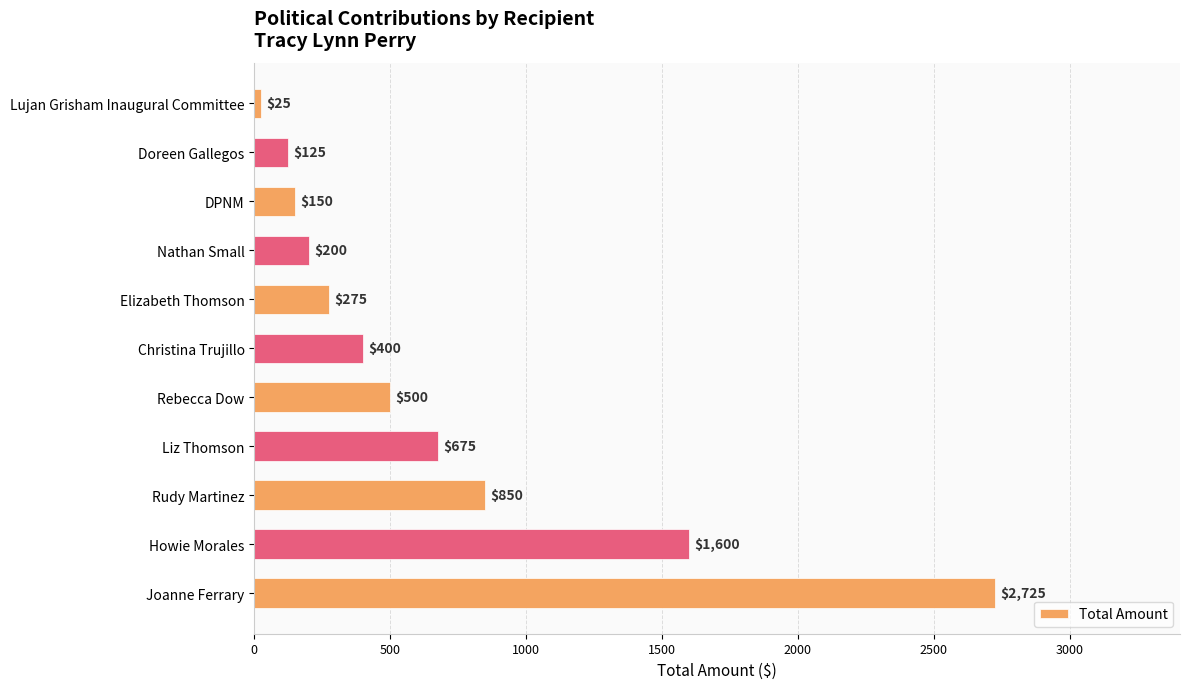

Rank the categories by value from highest to lowest.

Joanne Ferrary, Howie Morales, Rudy Martinez, Liz Thomson, Rebecca Dow, Christina Trujillo, Elizabeth Thomson, Nathan Small, DPNM, Doreen Gallegos, Lujan Grisham Inaugural Committee